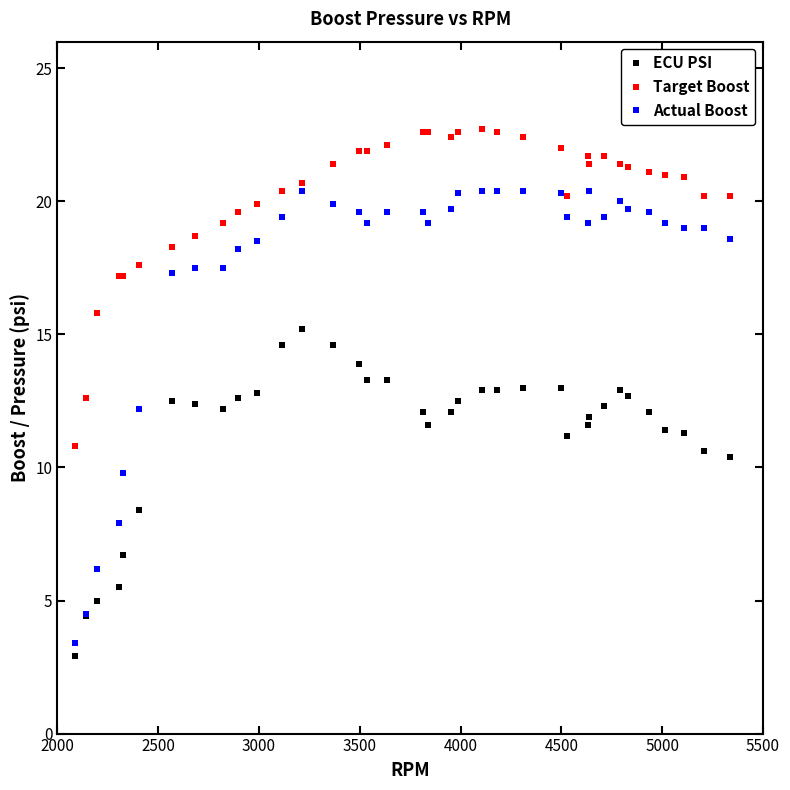

What is the value of the Target Boost point at the 4th from the left?

17.2